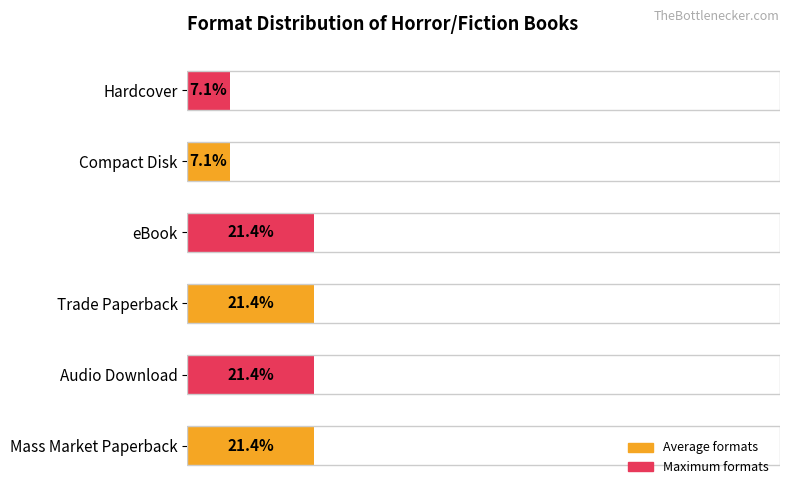

What is the average value?

16.7